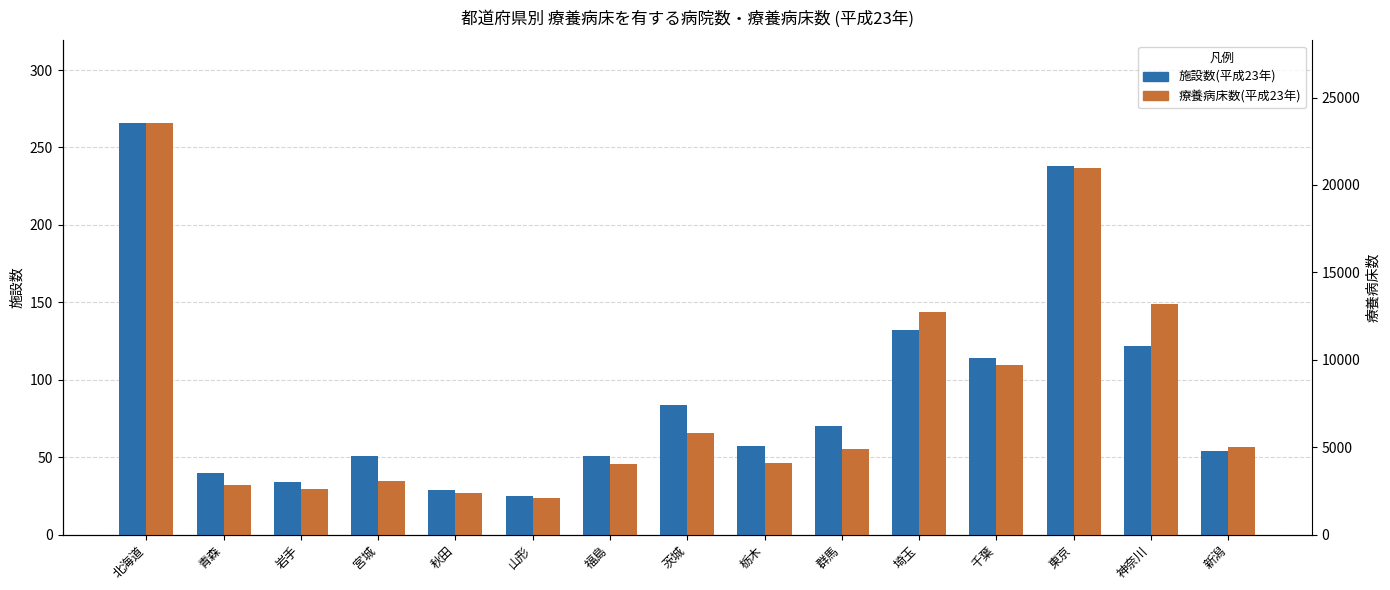

Which series has the largest range (max minus min)?

療養病床数(平成23年)